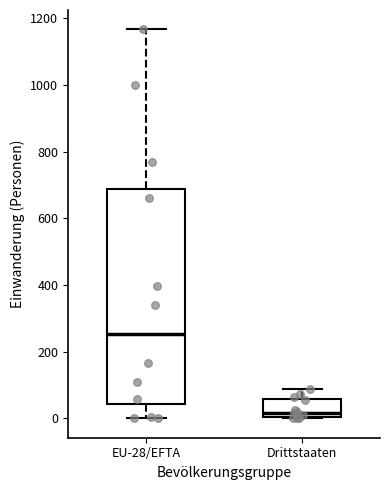

Which box is the tallest, from its lower edge to its upper edge?

EU-28/EFTA